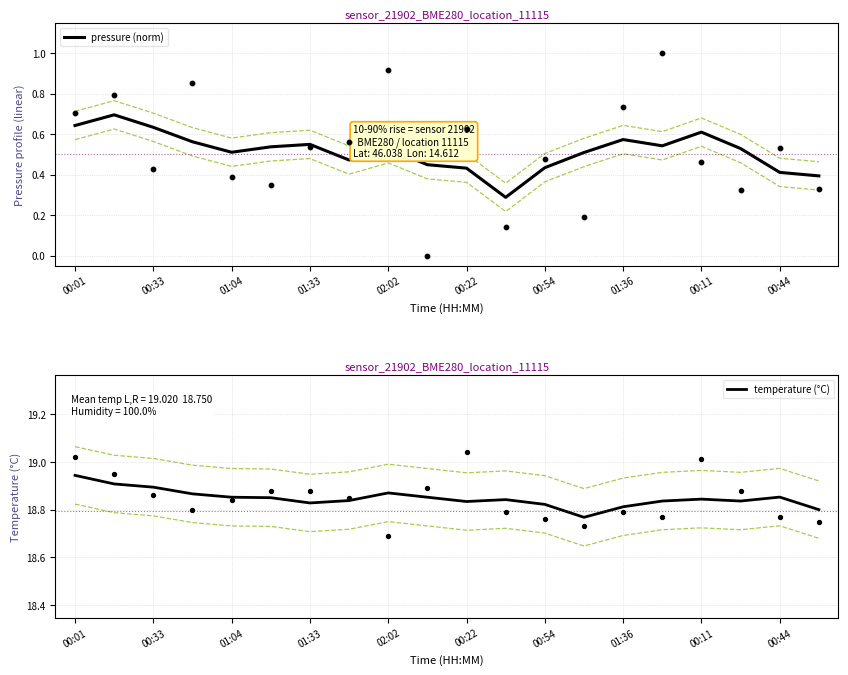

At how many categories does at least one series exceed 1?

20